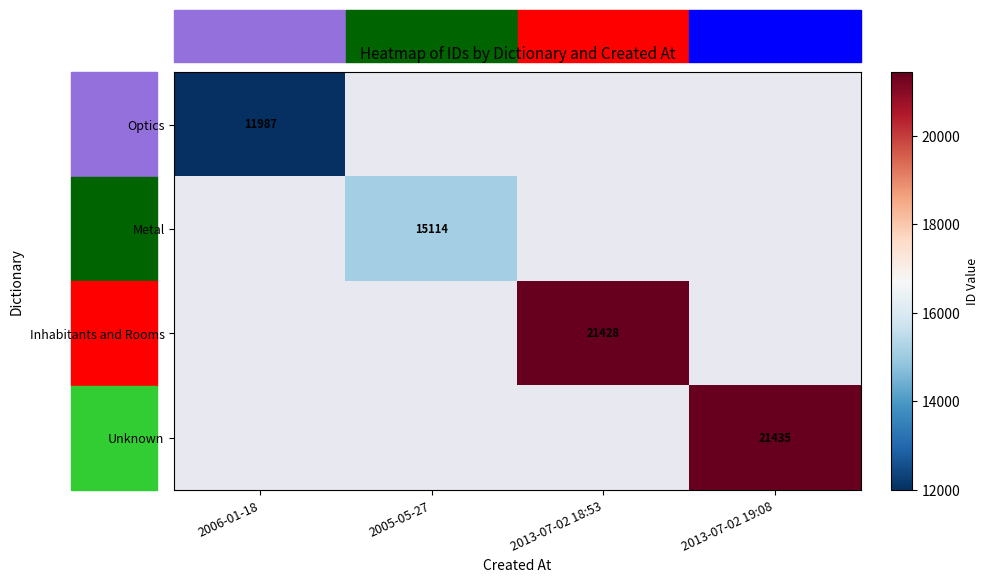

Is it true that Unknown equals 8939.0 at 2013-07-02 19:08?

False